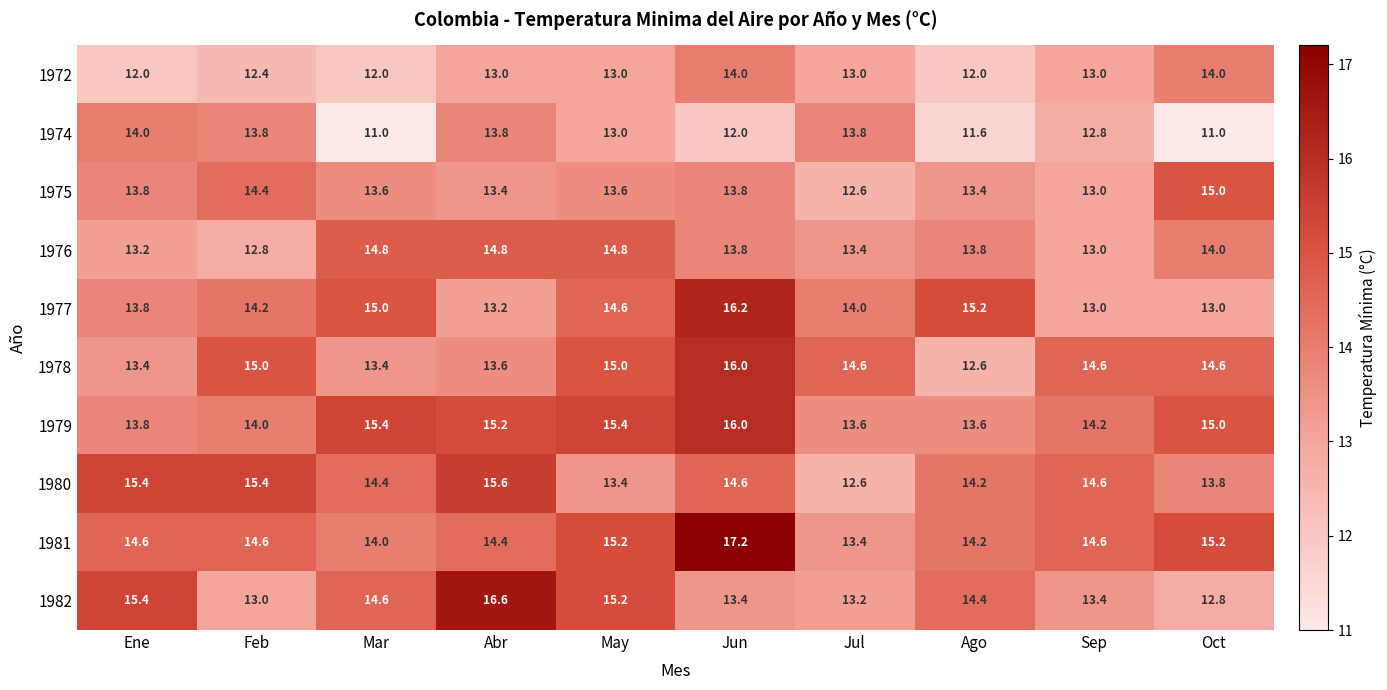

Count the number of data series in this chart.

10